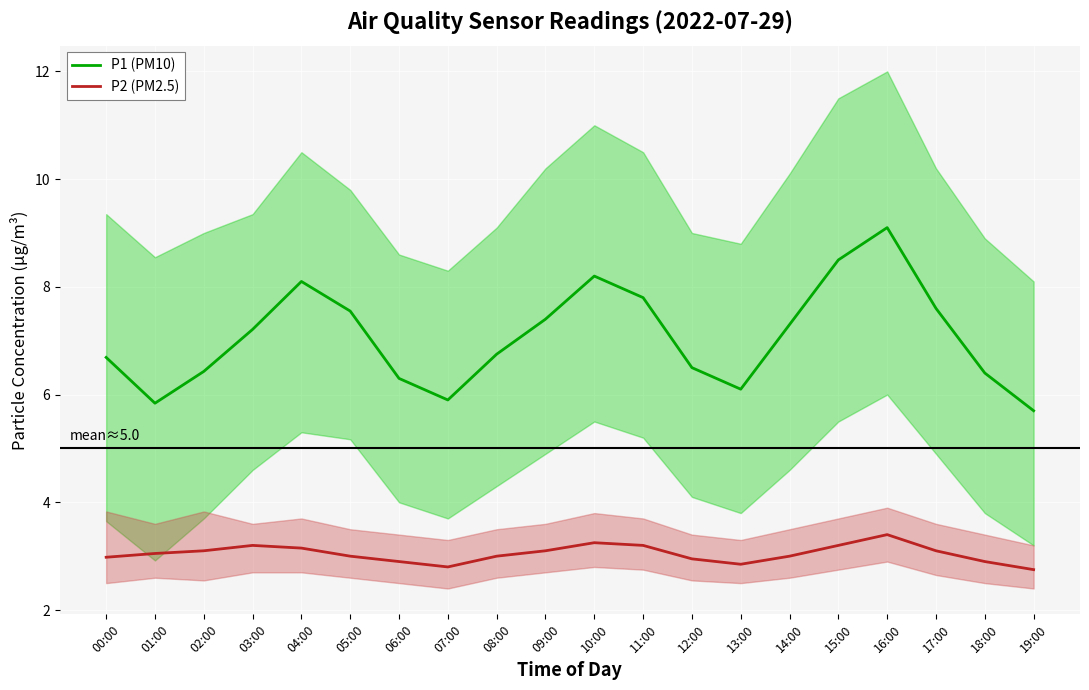

What is the spread (max minus min) of values at 12:00?

3.5